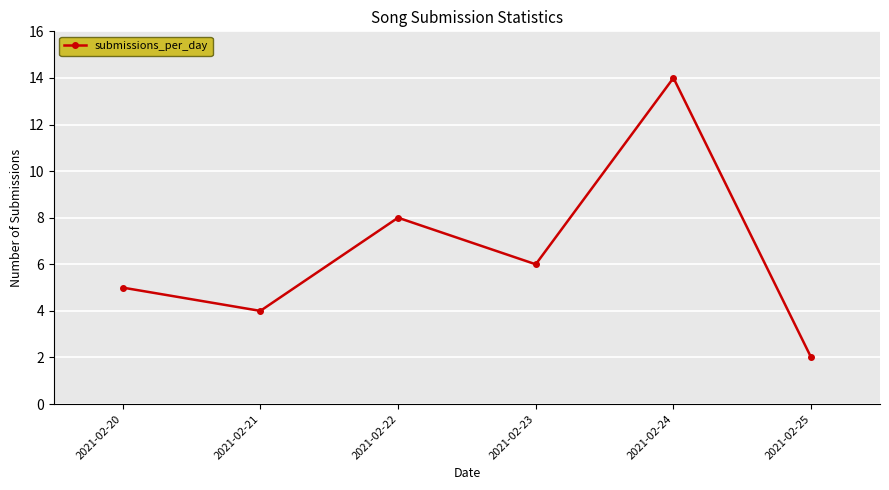

What is the difference between the maximum and minimum values?

12